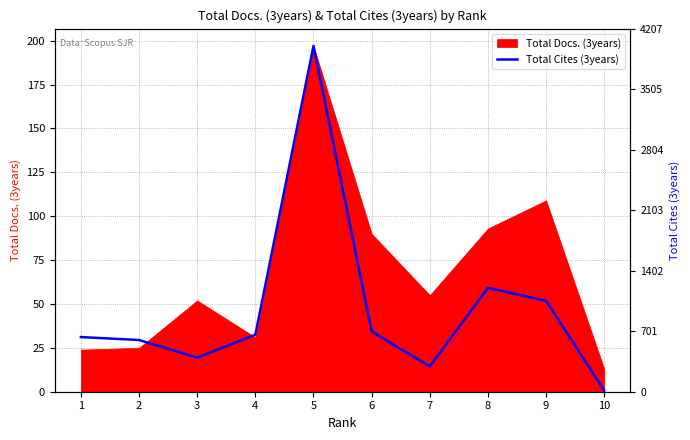

Between 1 and 10, which is larger?

1